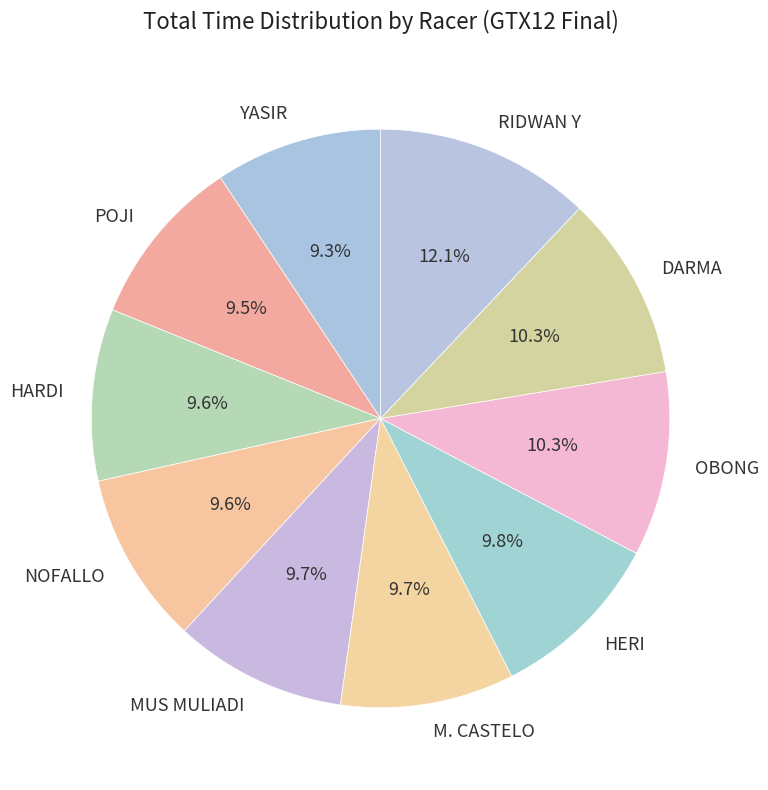

To the nearest percent, what percentage of the pie is HERI?

10%